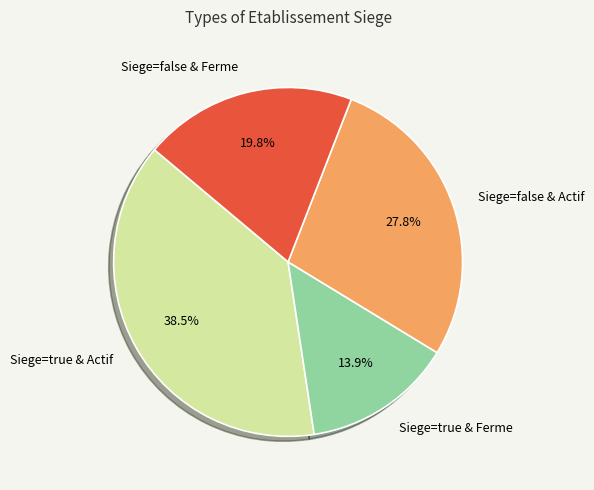

To the nearest percent, what is the average slice percentage?

25%